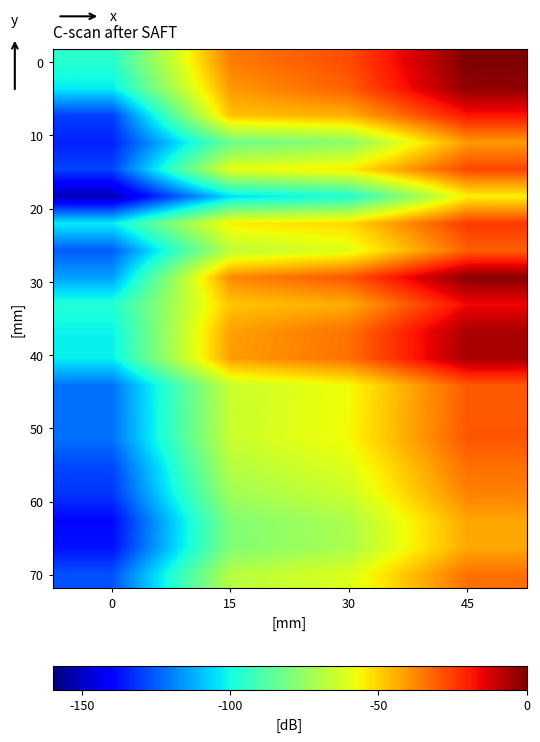

At which category is the sum across all series the highest?

45